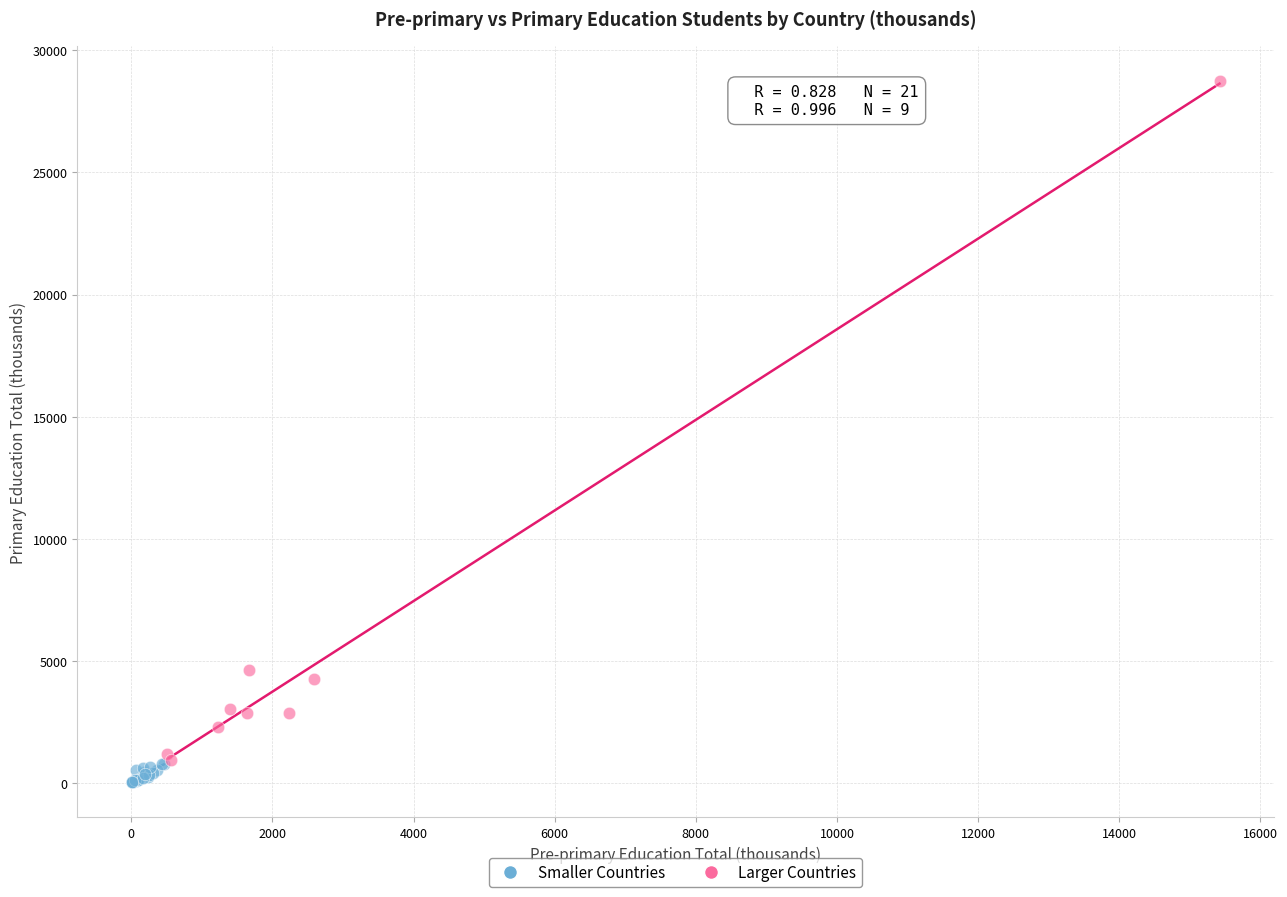

Which series contains the lowest Y value?

Smaller Countries